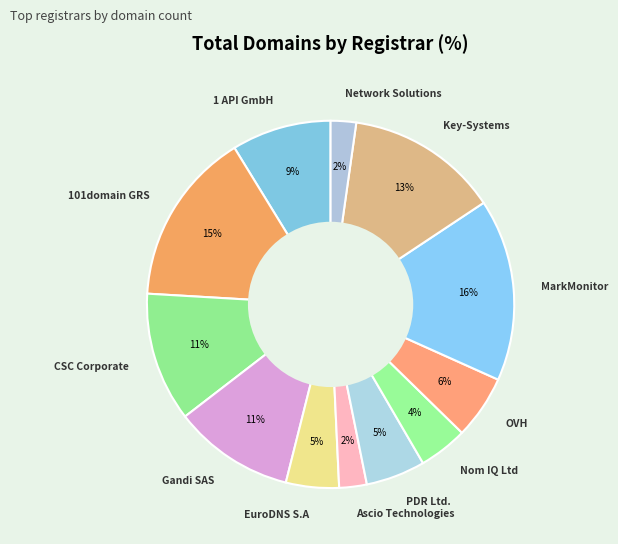

Does any single category account for the majority?

No